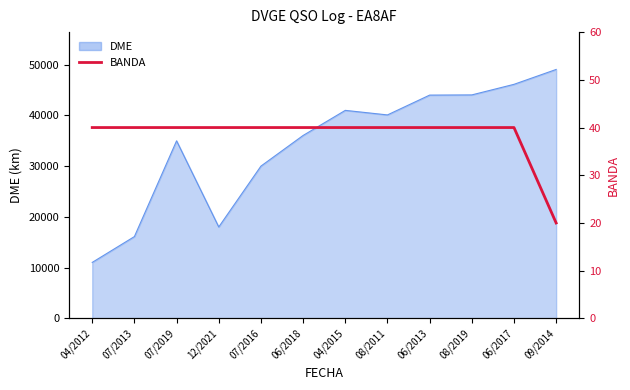

What is the smallest value displayed?

20